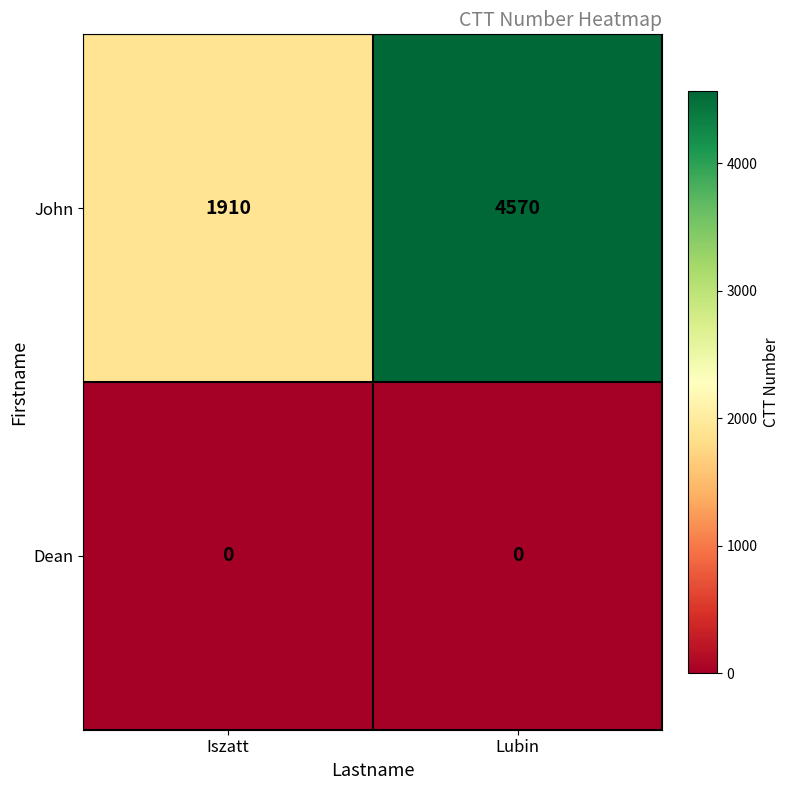

Rank the series by their maximum value, from lowest to highest.

Dean, John